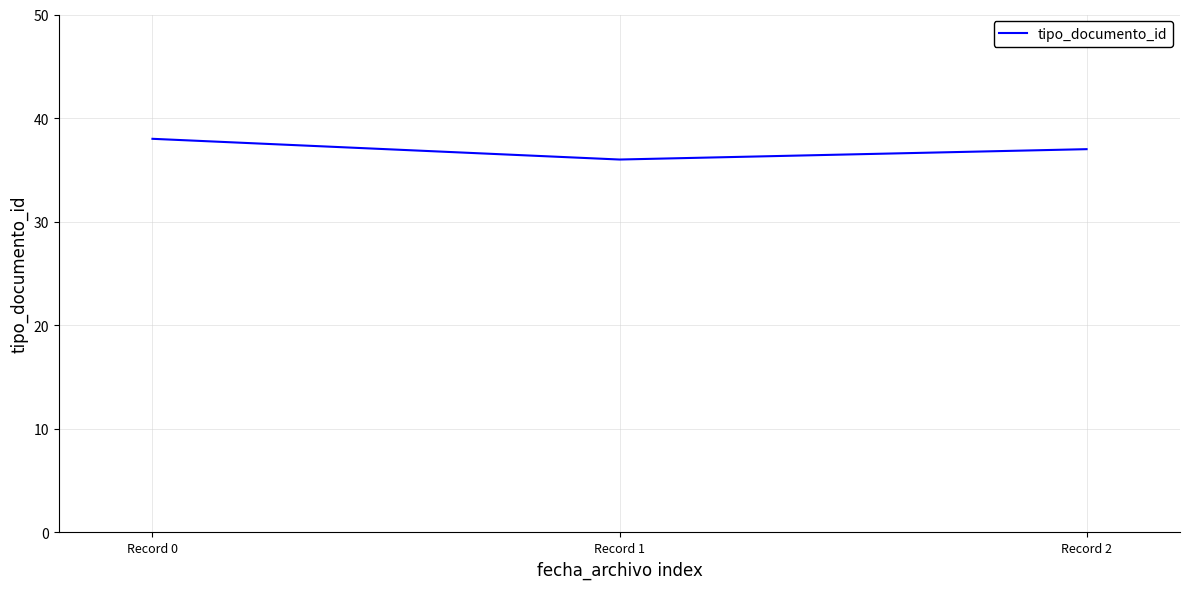

At which category does the chart reach its minimum across all series?

Record 1